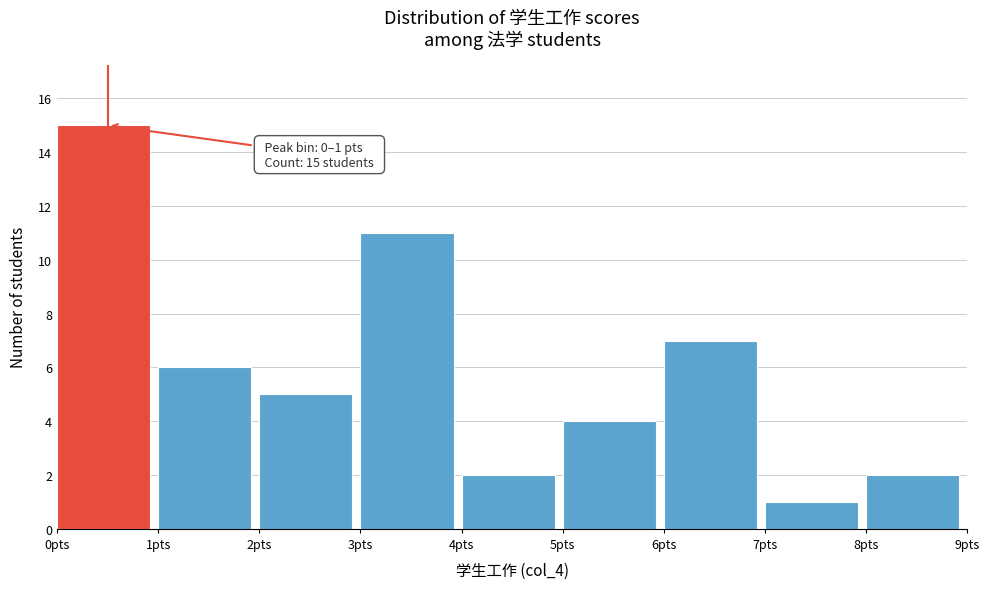

Over which range of the x-axis is the bar tallest?

0 to 1